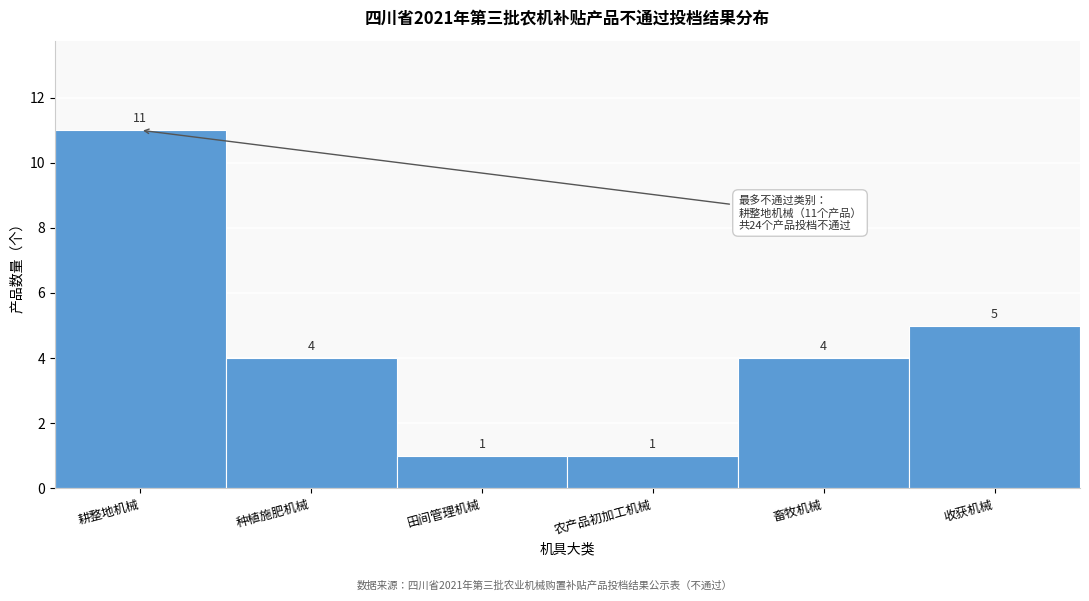

Reading left to right, extract all data points from this chart.

11	4	1	1	4	5